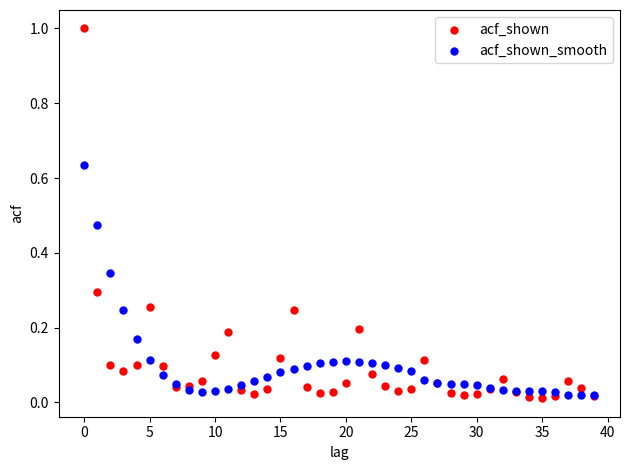

Which series has the largest Y range (max minus min)?

acf_shown